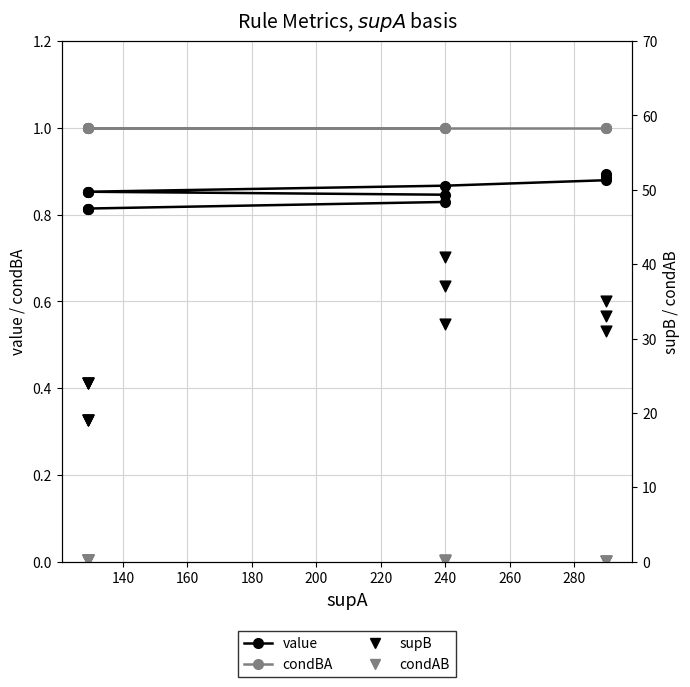

Which series has the largest Y range (max minus min)?

supB